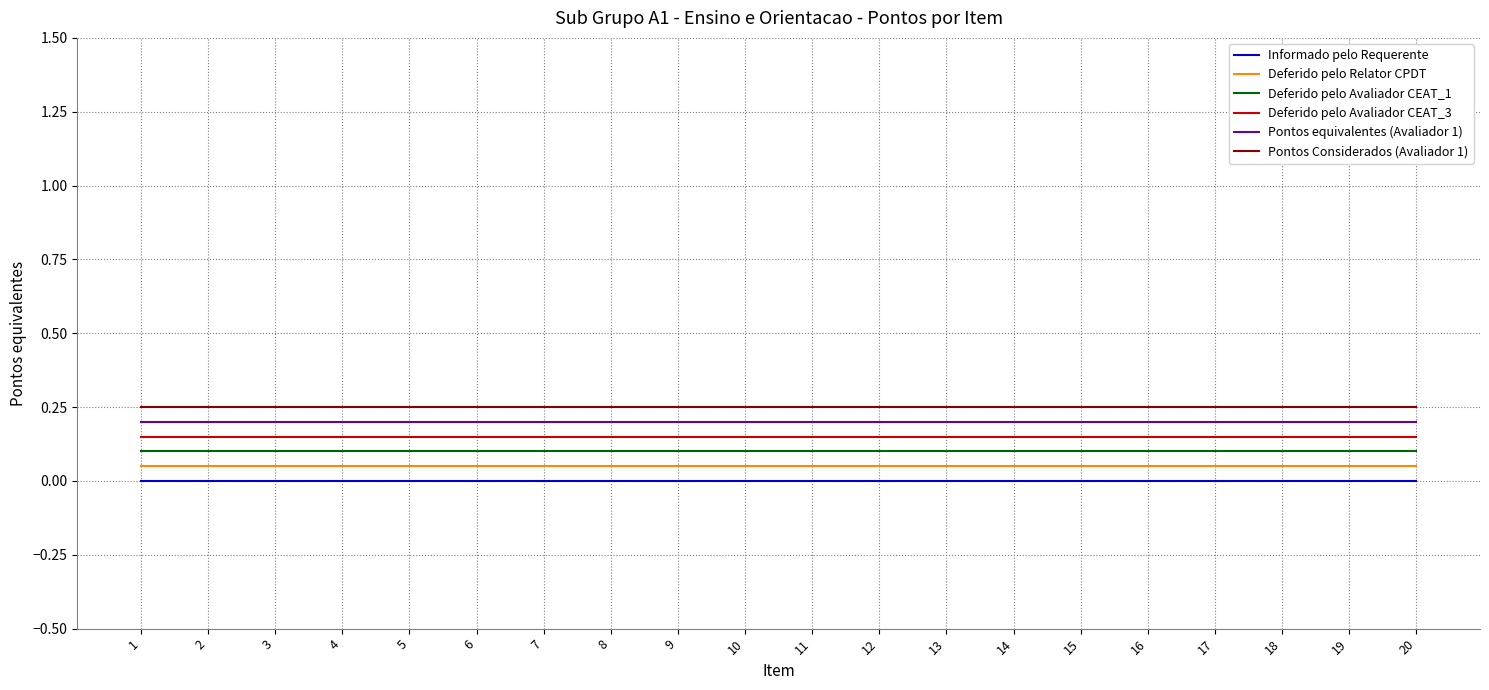

Is it true that Deferido pelo Avaliador CEAT_3 equals 0.0 at 2?

False